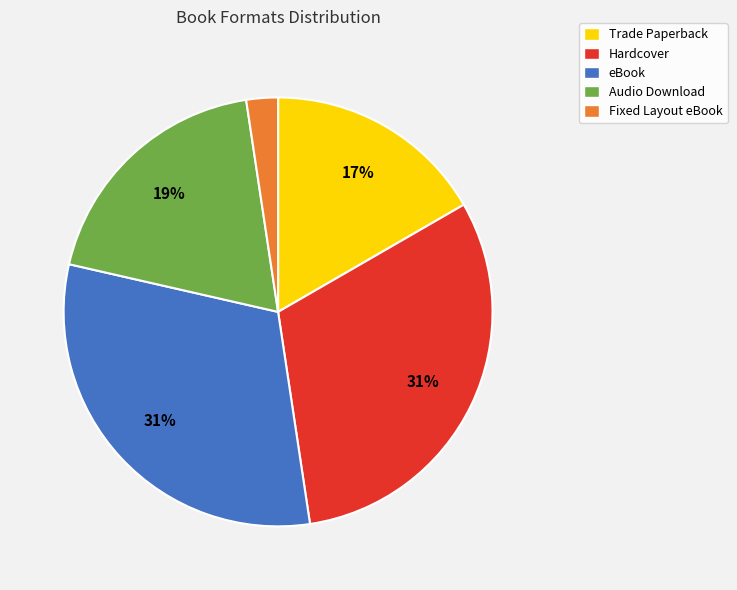

Between Fixed Layout eBook and eBook, which is larger?

eBook